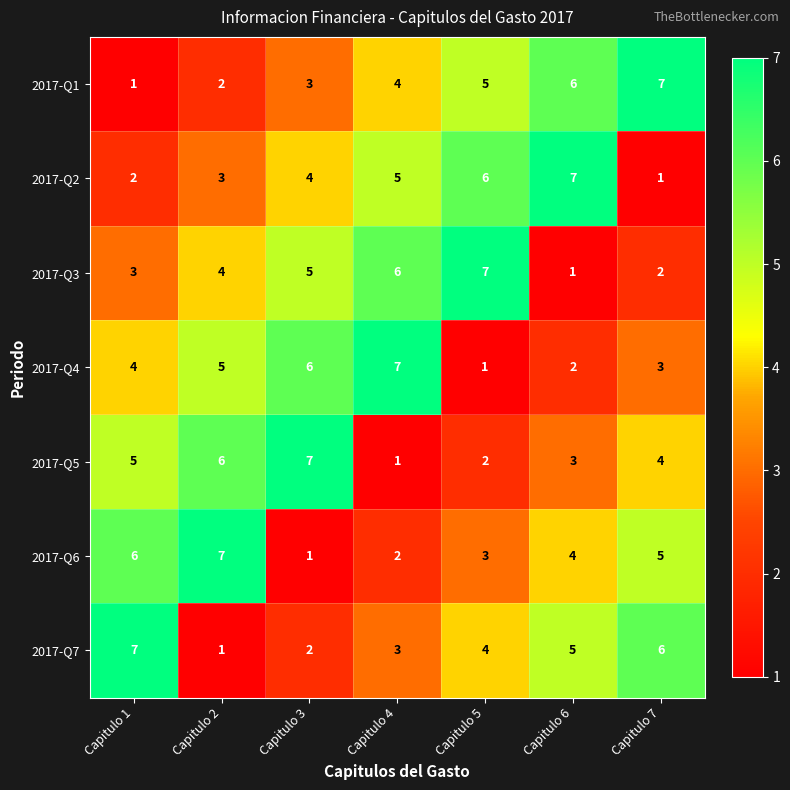

At which label does 2017-Q6 first exceed 4?

Capitulo 1